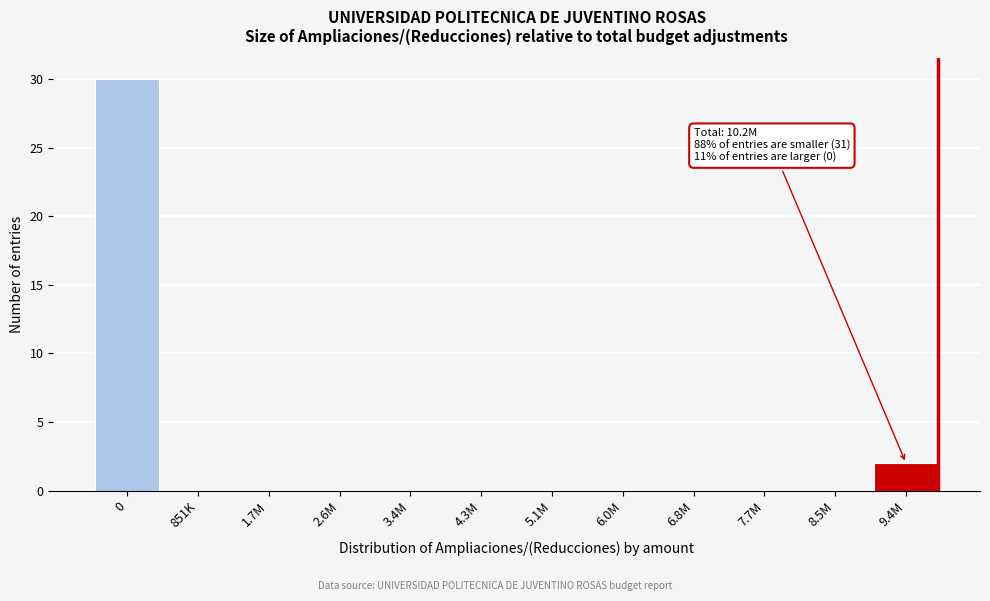

Reading right to left, extract all data points from this chart.

9.4M=2	8.5M=0	7.7M=0	6.8M=0	6.0M=0	5.1M=0	4.3M=0	3.4M=0	2.6M=0	1.7M=0	851K=0	0=30